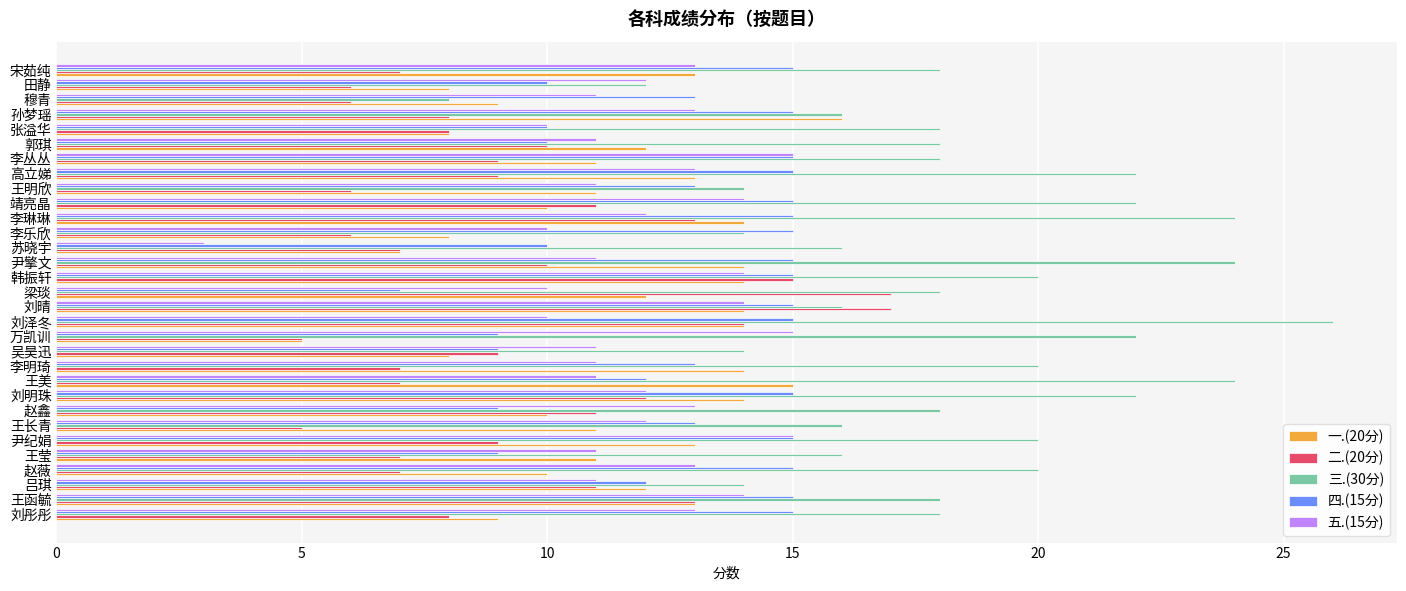

What is the difference between the highest and lowest values at 张溢华?

10